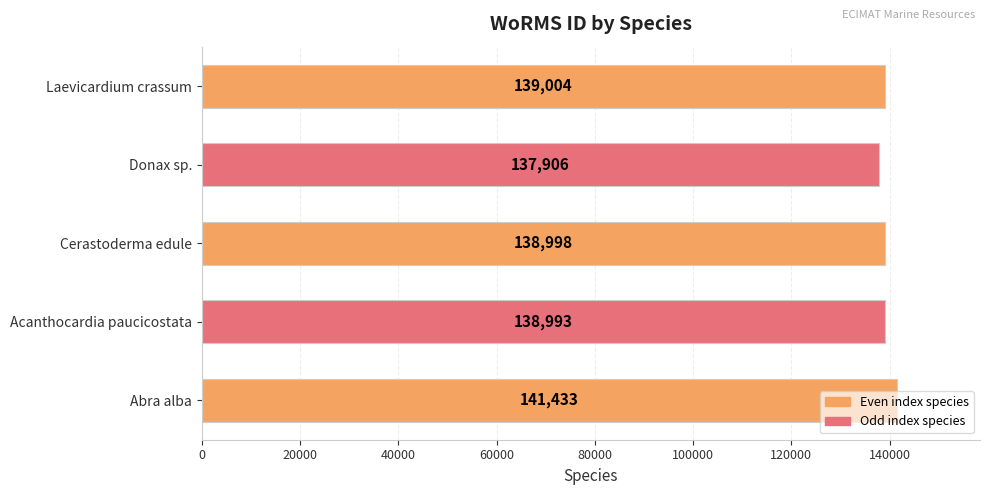

The value at Laevicardium crassum is 139004. True or false?

True